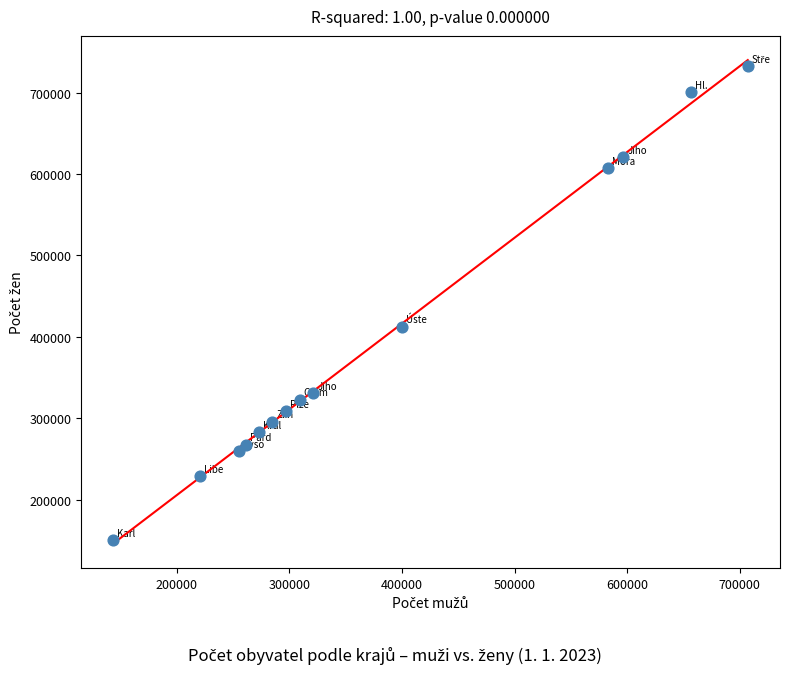

What Y value in the scatter plot is closest to 441215?

412458